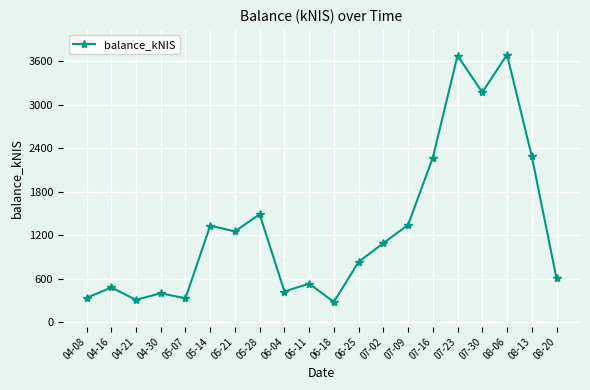

Count the number of values greater than 1089.

10